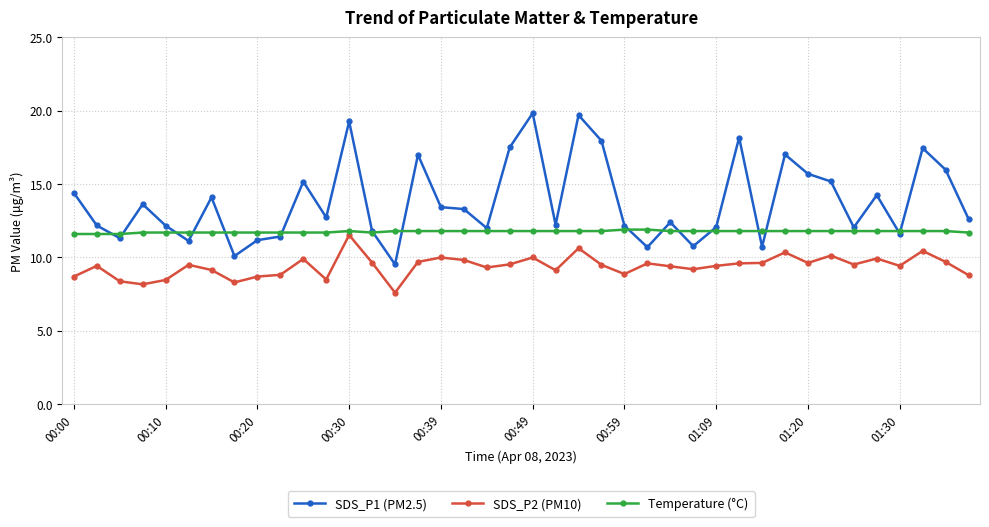

What is the value of the SDS_P2 (PM10) point at the 7th from the left?

9.2